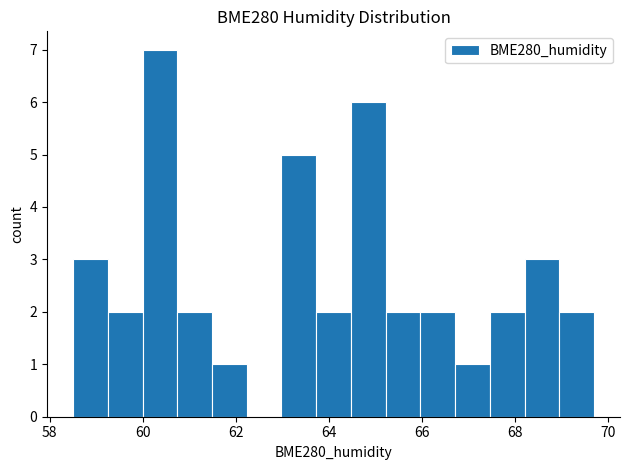

Around what value on the x-axis is the tallest bar? Give the approximate position of its centre, as read against the axis.

60.4